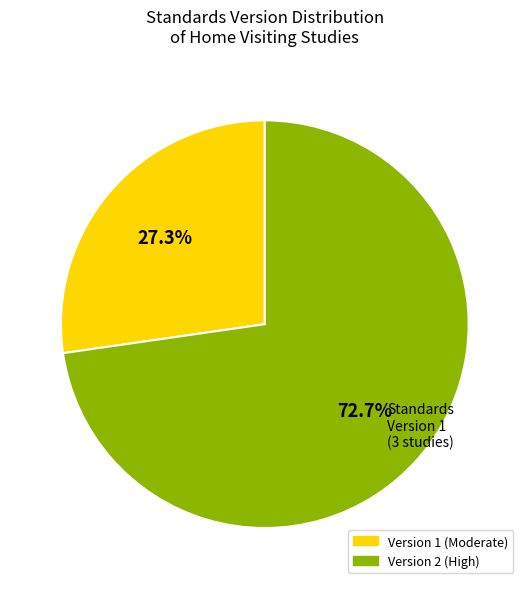

Is there a majority slice in this chart?

Yes